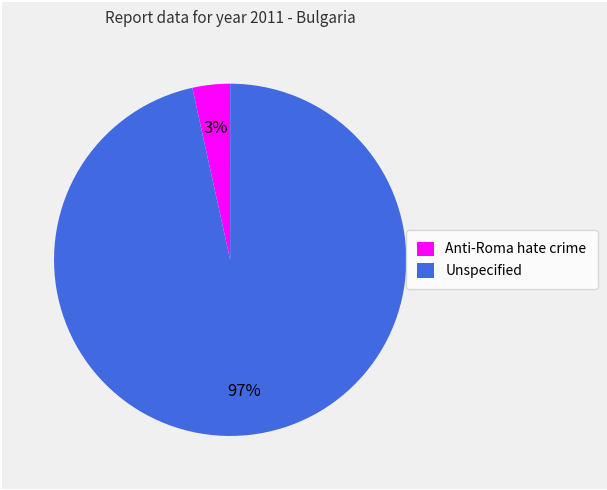

Which slice is the smallest?

Anti-Roma hate crime